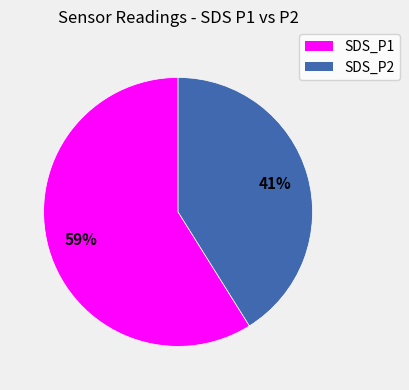

Does SDS_P1 represent more than half of the total?

Yes